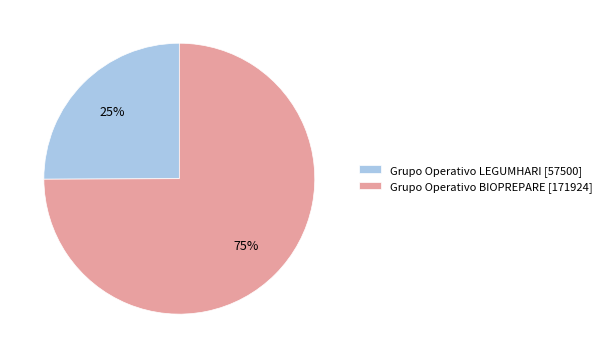

How many segments does this pie chart have?

2